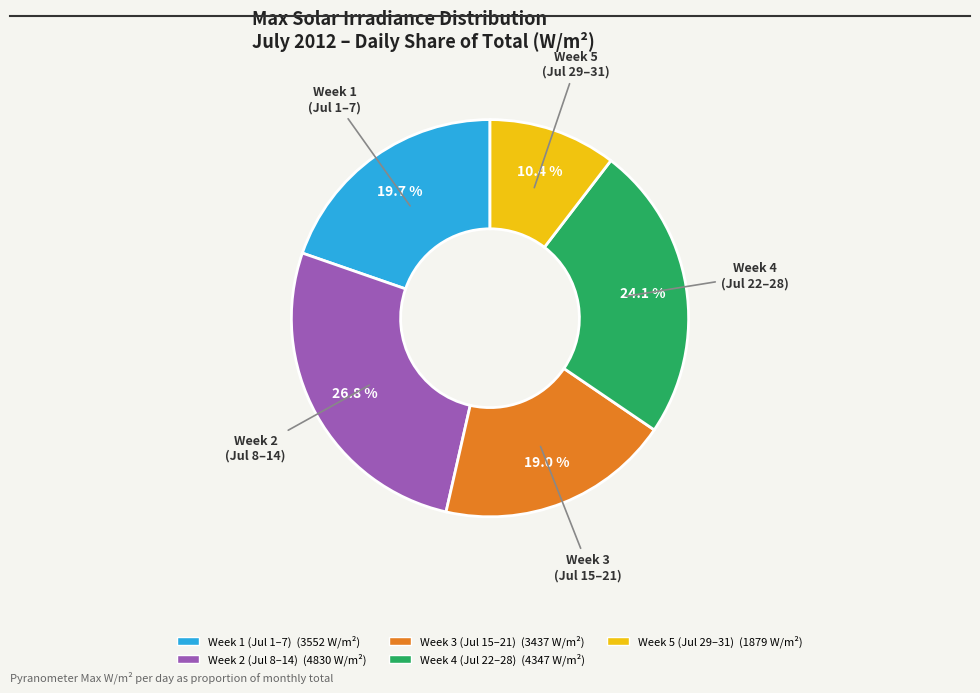

Is there a majority slice in this chart?

No